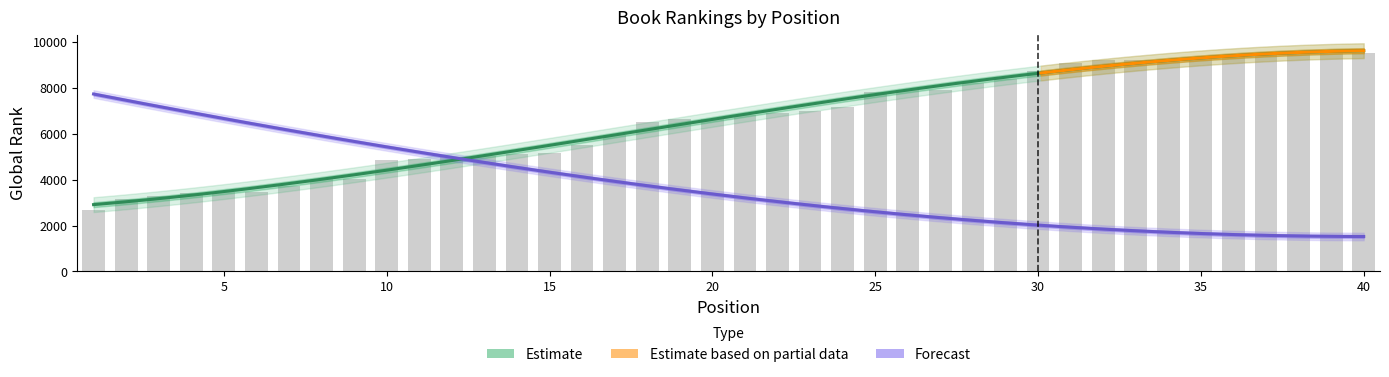

True or false: the data shows 3168 at 5.

True